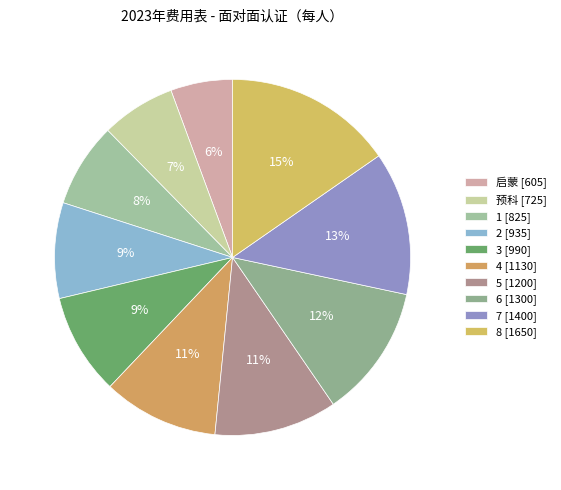

Count the number of slices in the pie.

10